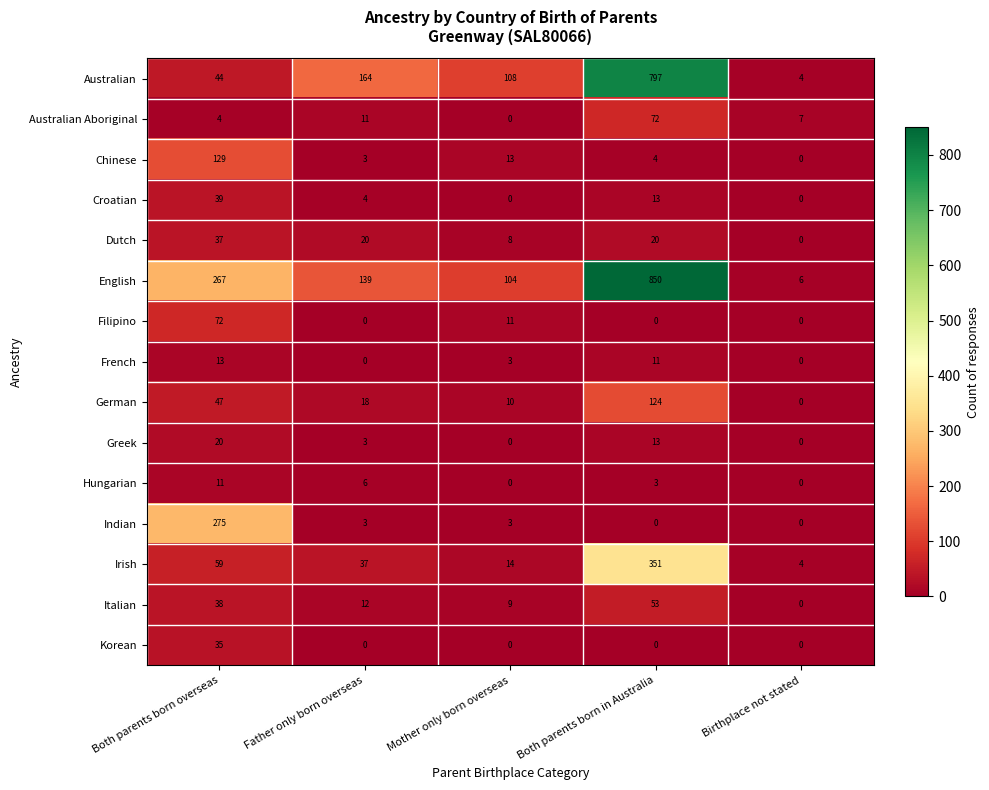

Which series has the widest spread of values?

English